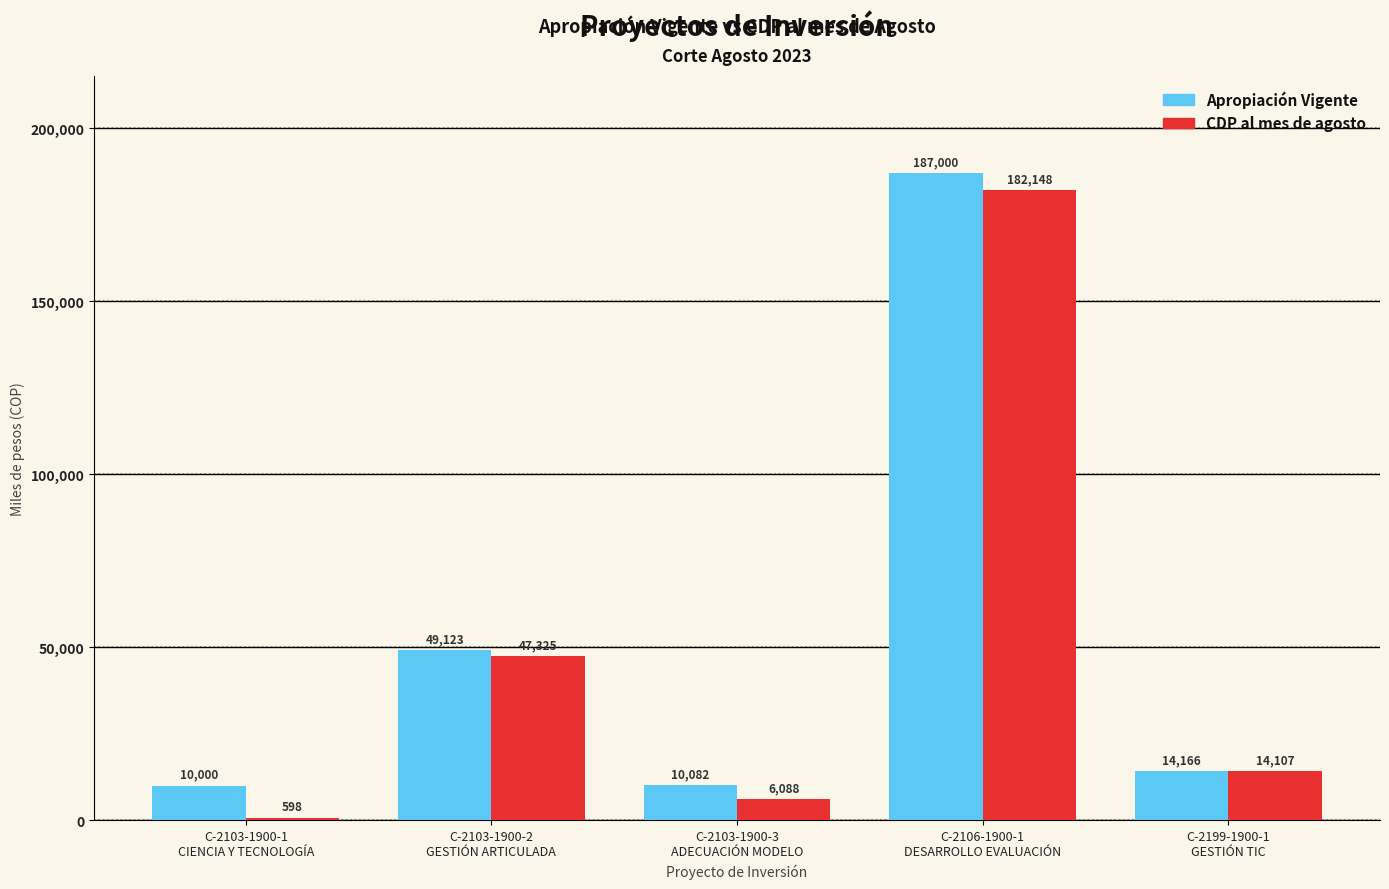

At which label is Apropiación Vigente closest to 98500?

C-2103-1900-2
GESTIÓN ARTICULADA